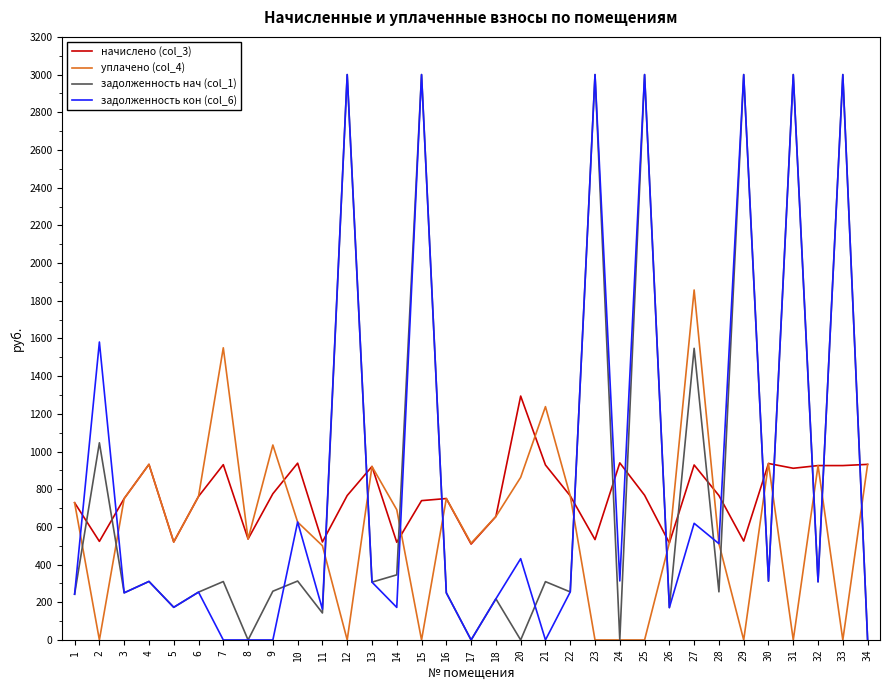

The value of задолженность кон (col_6) at 34 is 0.0. True or false?

True